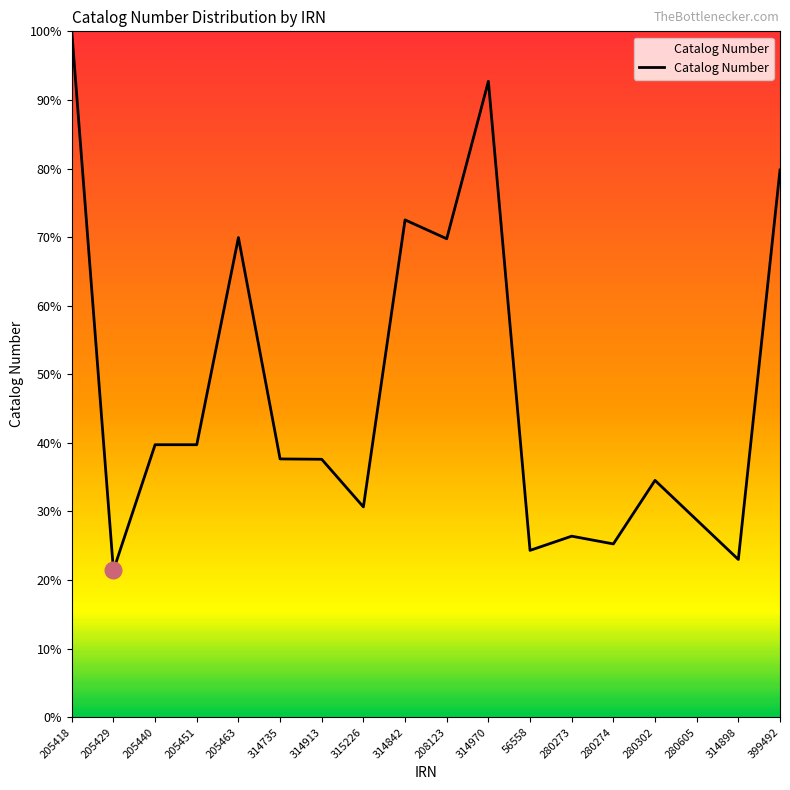

Which label corresponds to the smallest value in the chart?

205429